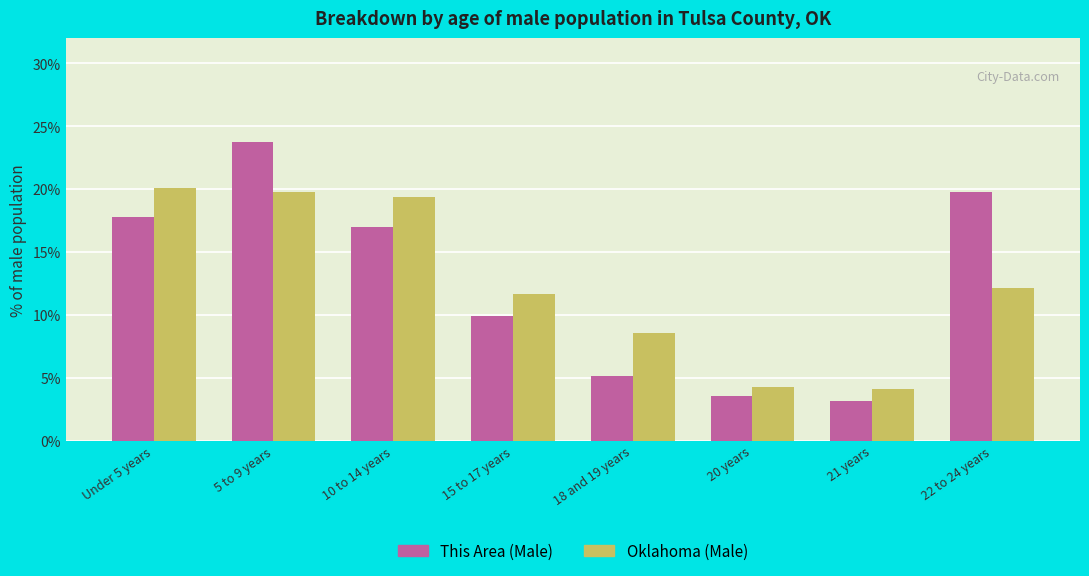

What is the value of the Oklahoma (Male) bar at the 7th from the left?

4.1